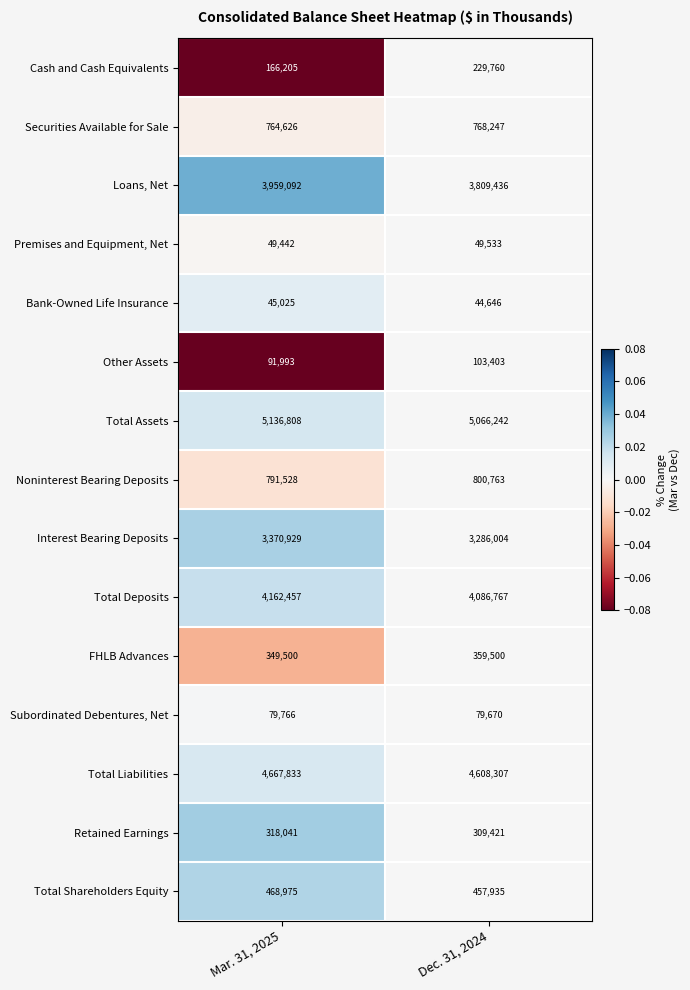

Which label corresponds to the largest value in the chart?

Mar. 31, 2025